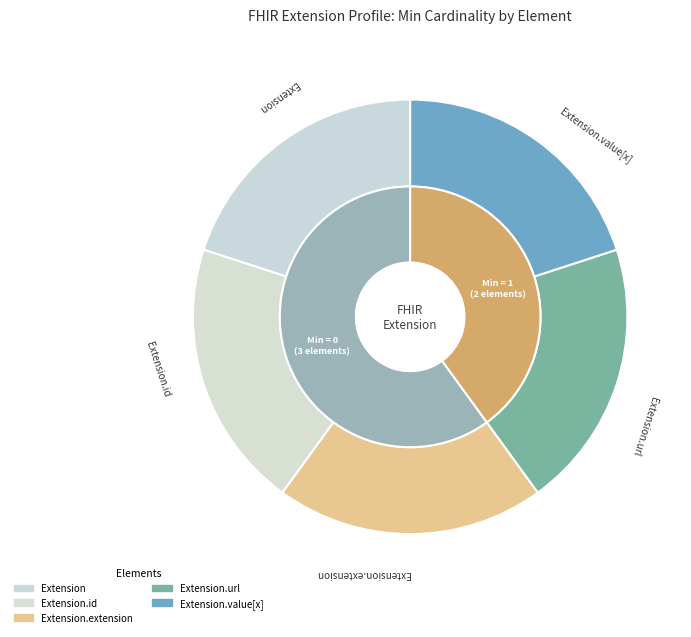

Rank the categories by value from lowest to highest.

Extension, Extension.id, Extension.extension, Extension.url, Extension.value[x]